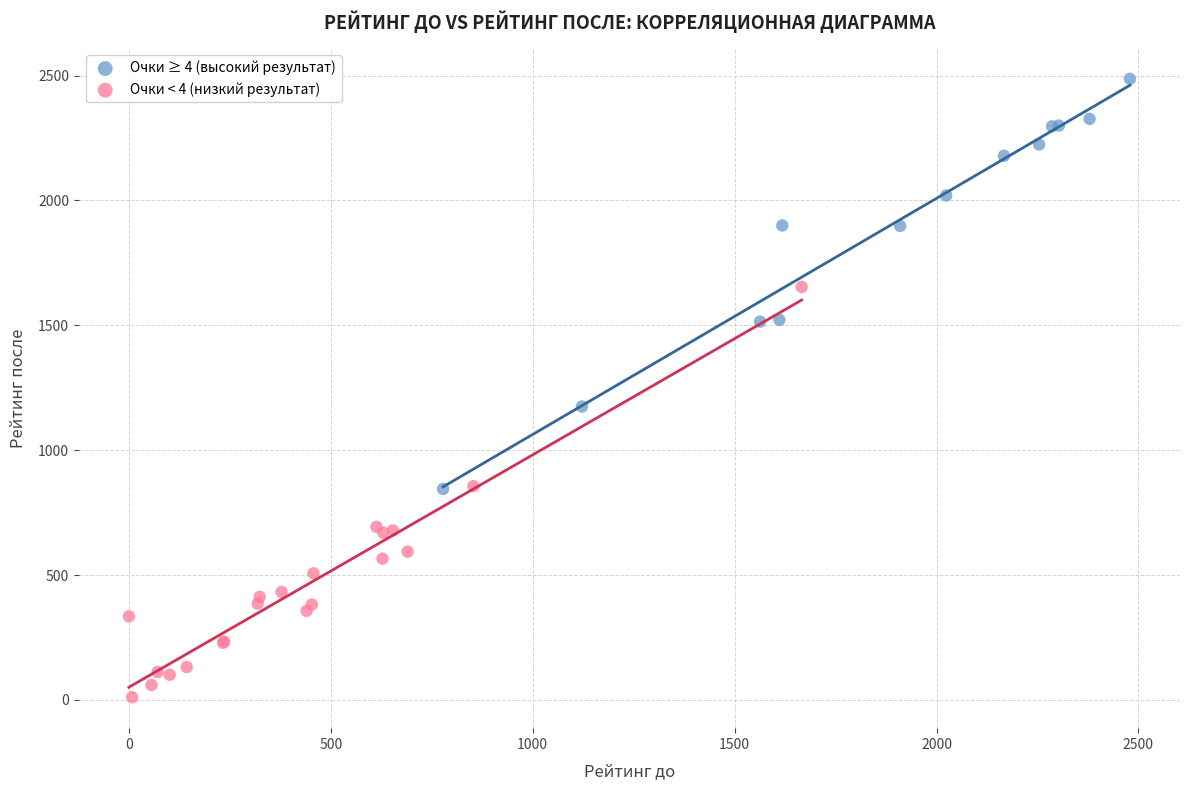

Which series contains the lowest Y value?

Очки < 4 (низкий результат)